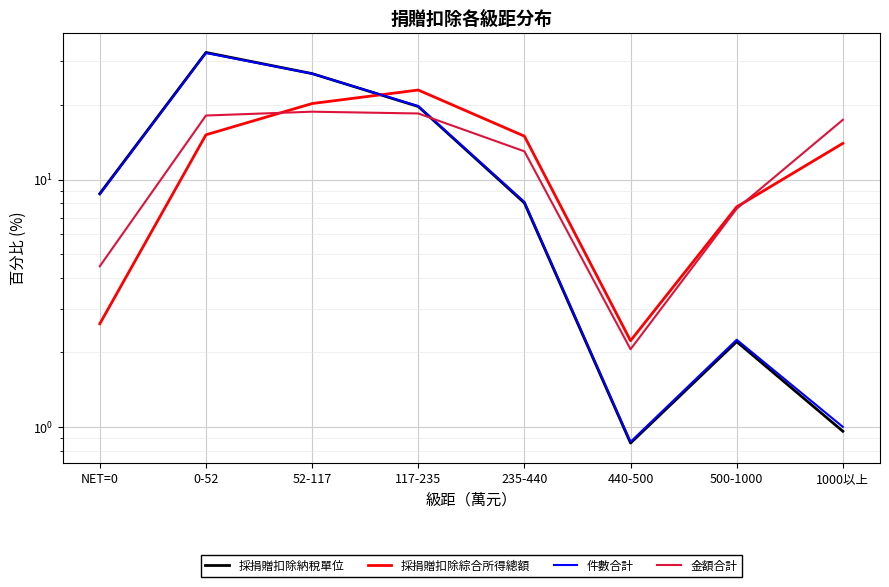

Which series has the largest total across all categories?

採捐贈扣除納稅單位